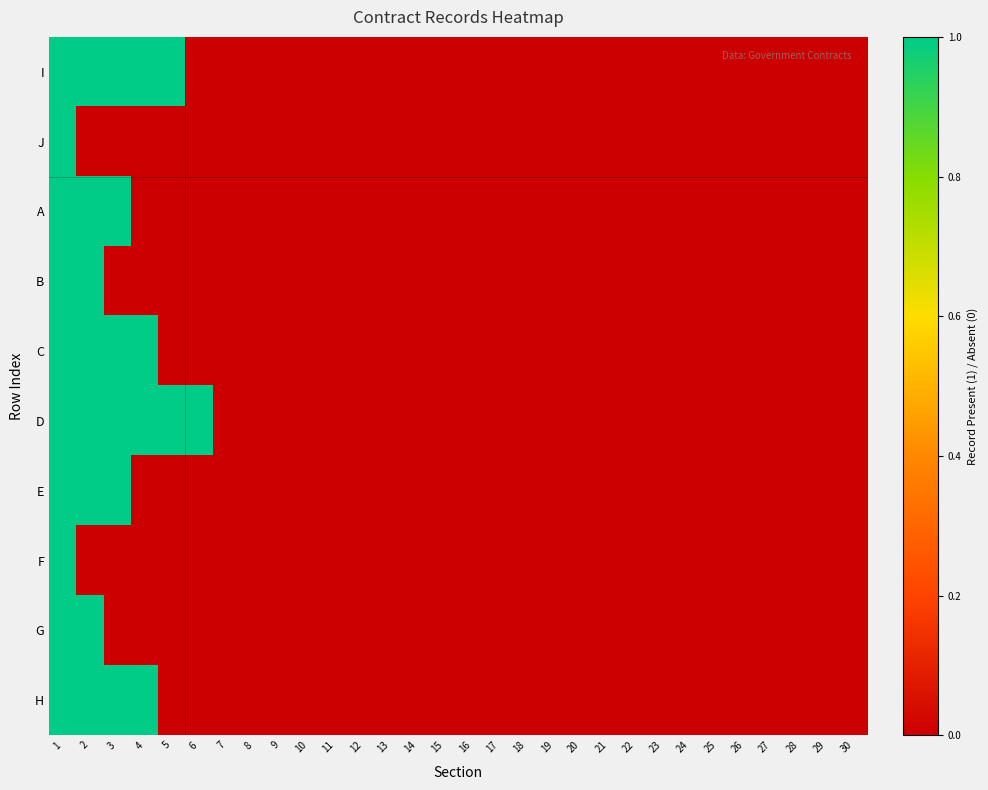

Reading left to right, extract all data points from this chart.

I: 1=1	2=1	3=1	4=1	5=1	6=0	7=0	8=0	9=0	10=0	11=0	12=0	13=0	14=0	15=0	16=0	17=0	18=0	19=0	20=0	21=0	22=0	23=0	24=0	25=0	26=0	27=0	28=0	29=0	30=0
J: 1=1	2=0	3=0	4=0	5=0	6=0	7=0	8=0	9=0	10=0	11=0	12=0	13=0	14=0	15=0	16=0	17=0	18=0	19=0	20=0	21=0	22=0	23=0	24=0	25=0	26=0	27=0	28=0	29=0	30=0
A: 1=1	2=1	3=1	4=0	5=0	6=0	7=0	8=0	9=0	10=0	11=0	12=0	13=0	14=0	15=0	16=0	17=0	18=0	19=0	20=0	21=0	22=0	23=0	24=0	25=0	26=0	27=0	28=0	29=0	30=0
B: 1=1	2=1	3=0	4=0	5=0	6=0	7=0	8=0	9=0	10=0	11=0	12=0	13=0	14=0	15=0	16=0	17=0	18=0	19=0	20=0	21=0	22=0	23=0	24=0	25=0	26=0	27=0	28=0	29=0	30=0
C: 1=1	2=1	3=1	4=1	5=0	6=0	7=0	8=0	9=0	10=0	11=0	12=0	13=0	14=0	15=0	16=0	17=0	18=0	19=0	20=0	21=0	22=0	23=0	24=0	25=0	26=0	27=0	28=0	29=0	30=0
D: 1=1	2=1	3=1	4=1	5=1	6=1	7=0	8=0	9=0	10=0	11=0	12=0	13=0	14=0	15=0	16=0	17=0	18=0	19=0	20=0	21=0	22=0	23=0	24=0	25=0	26=0	27=0	28=0	29=0	30=0
E: 1=1	2=1	3=1	4=0	5=0	6=0	7=0	8=0	9=0	10=0	11=0	12=0	13=0	14=0	15=0	16=0	17=0	18=0	19=0	20=0	21=0	22=0	23=0	24=0	25=0	26=0	27=0	28=0	29=0	30=0
F: 1=1	2=0	3=0	4=0	5=0	6=0	7=0	8=0	9=0	10=0	11=0	12=0	13=0	14=0	15=0	16=0	17=0	18=0	19=0	20=0	21=0	22=0	23=0	24=0	25=0	26=0	27=0	28=0	29=0	30=0
G: 1=1	2=1	3=0	4=0	5=0	6=0	7=0	8=0	9=0	10=0	11=0	12=0	13=0	14=0	15=0	16=0	17=0	18=0	19=0	20=0	21=0	22=0	23=0	24=0	25=0	26=0	27=0	28=0	29=0	30=0
H: 1=1	2=1	3=1	4=1	5=0	6=0	7=0	8=0	9=0	10=0	11=0	12=0	13=0	14=0	15=0	16=0	17=0	18=0	19=0	20=0	21=0	22=0	23=0	24=0	25=0	26=0	27=0	28=0	29=0	30=0